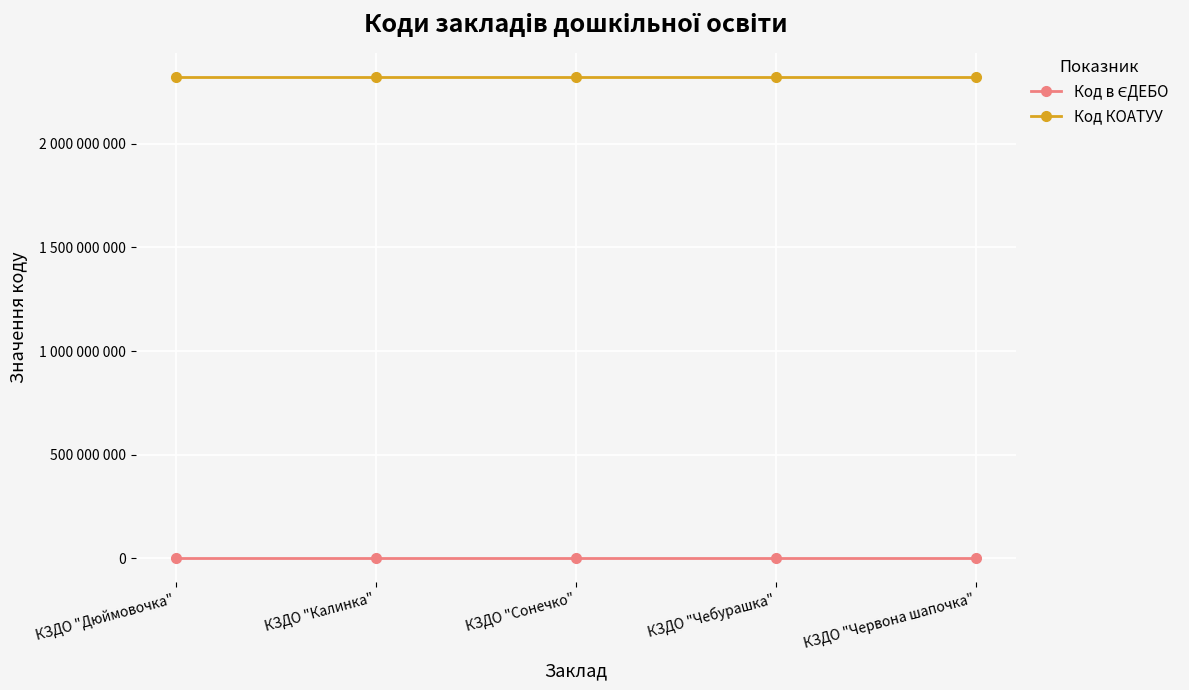

True or false: Код КОАТУУ has a value of 537668966 at КЗДО "Сонечко".

False